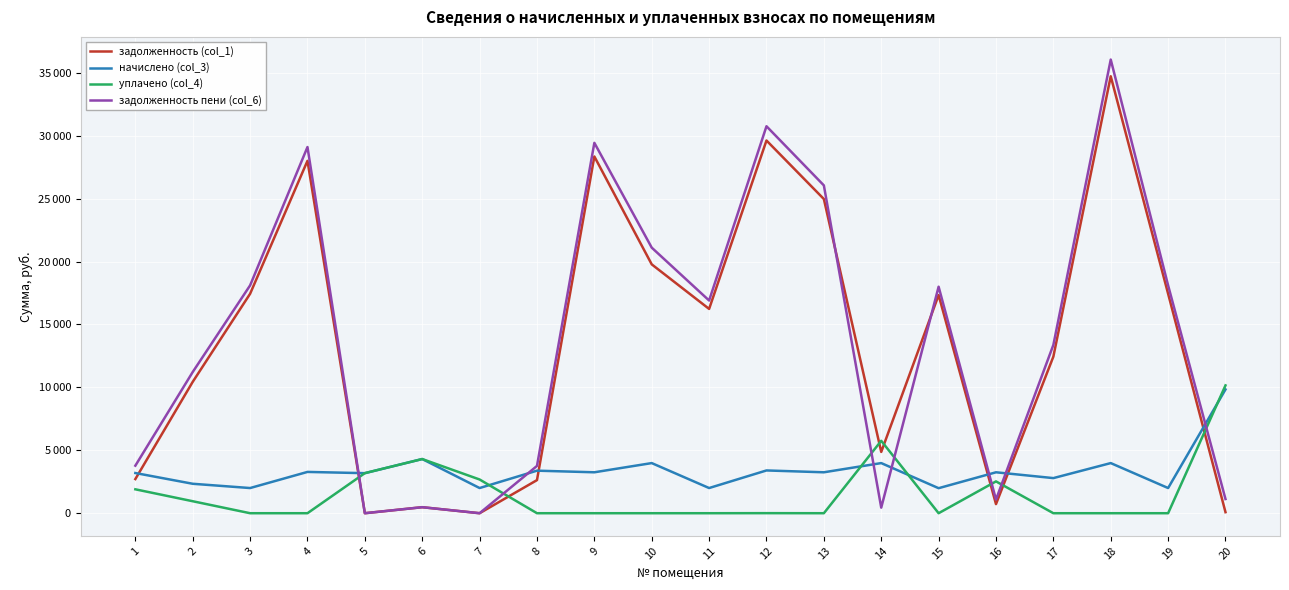

At how many categories does at least one series exceed 20427?

6